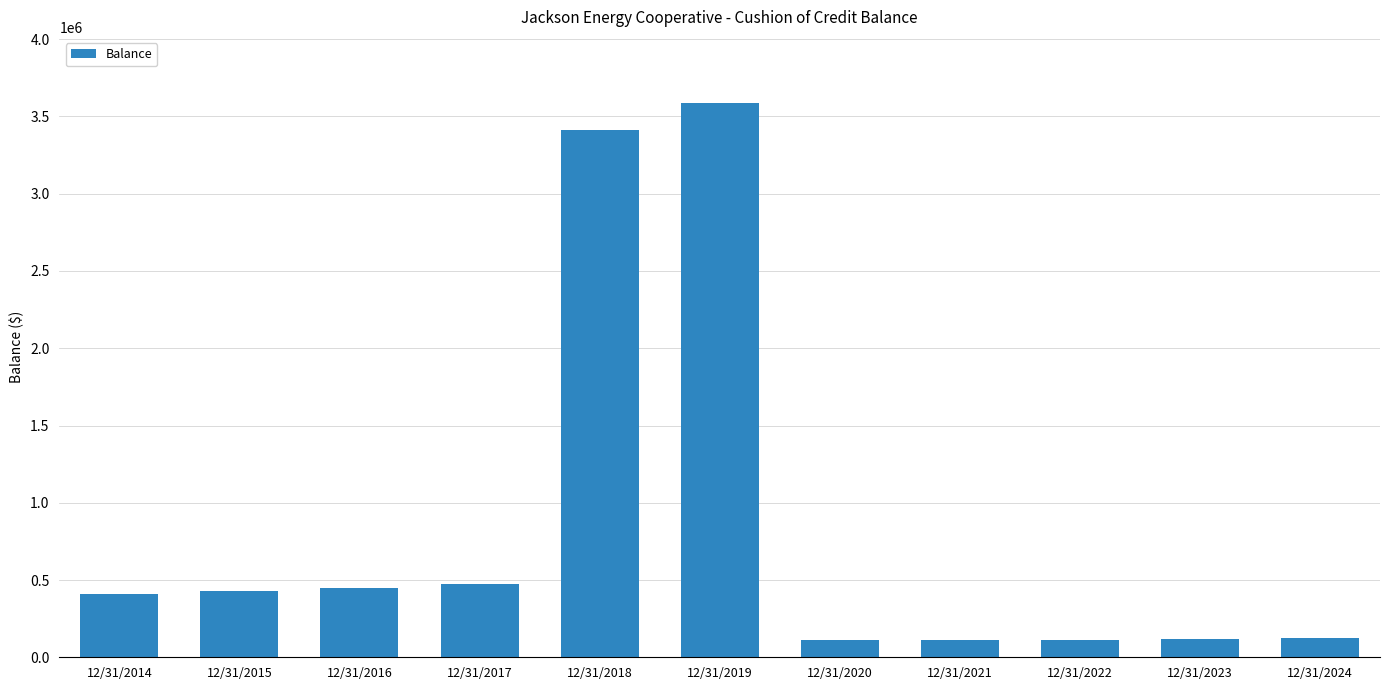

How many values exceed 408413?

6